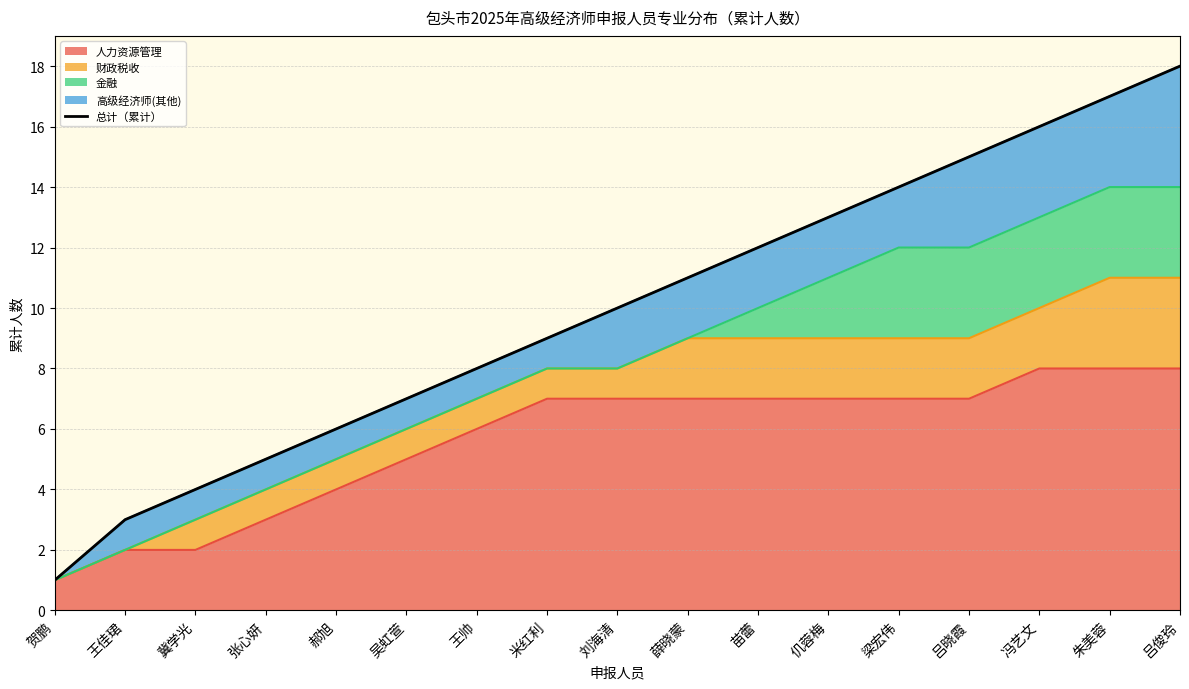

Reading right to left, what are all the values shown in this chart?

吕俊玲=18	朱美蓉=17	冯艺文=16	吕晓霞=15	梁宏伟=14	仉蓉梅=13	苗蕾=12	薛晓蒙=11	刘海清=10	米红利=9	王帅=8	吴虹萱=7	郝旭=6	张心妍=5	冀学光=4	王佳珺=3	贺鹏=1